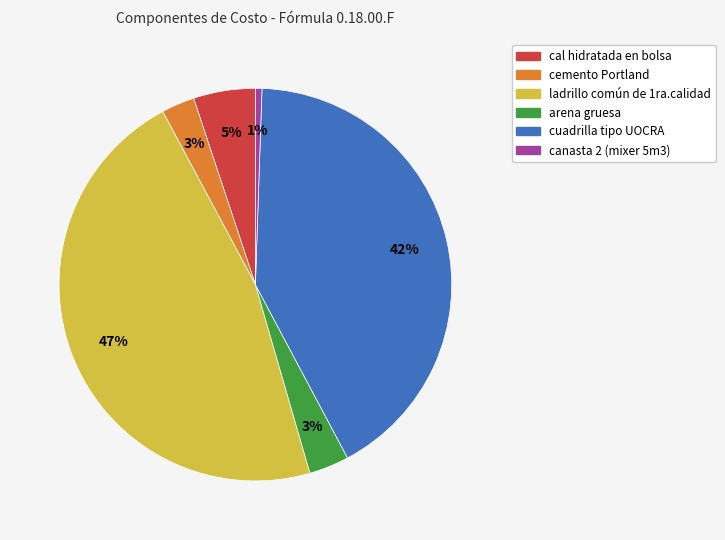

Is cuadrilla tipo UOCRA the majority of the pie?

No